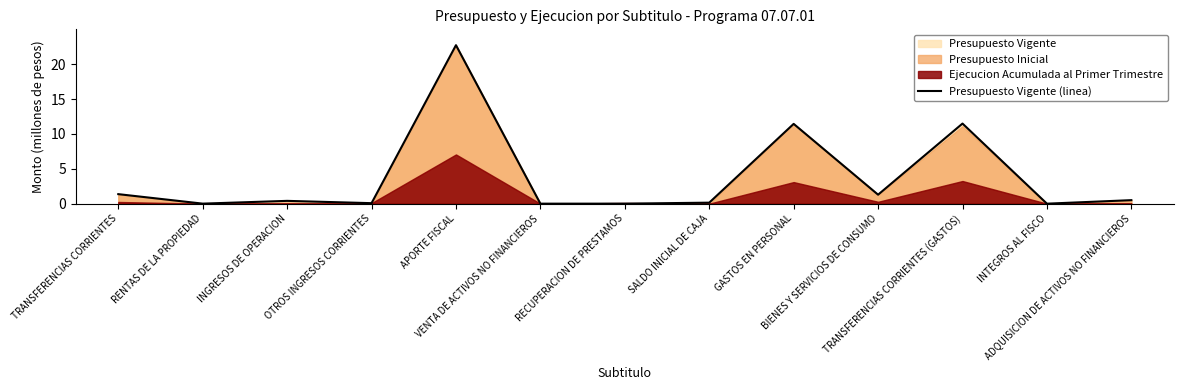

True or false: the data has more than 0 interior local peaks.

True